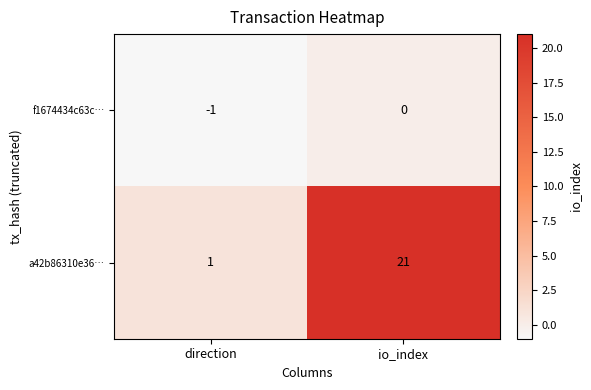

What is the sum of the a42b86310e36… values at direction and io_index?

22